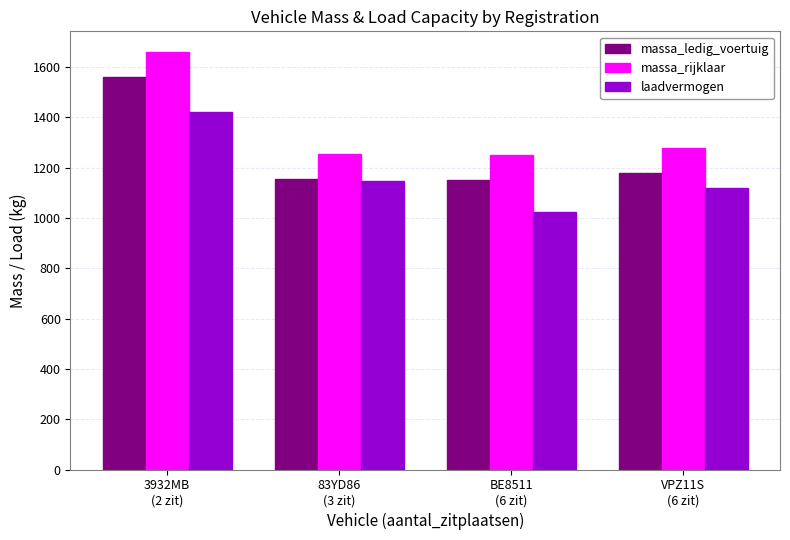

Rank the series by their maximum value, from lowest to highest.

laadvermogen, massa_ledig_voertuig, massa_rijklaar